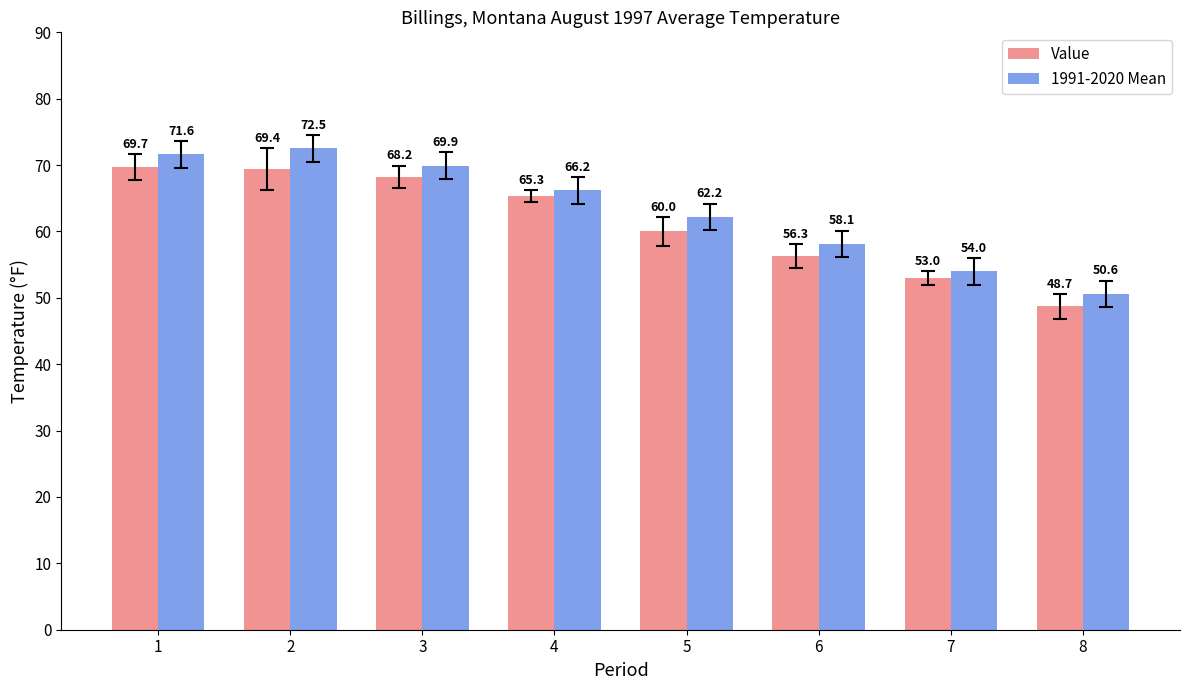

Which series has the largest total across all categories?

1991-2020 Mean